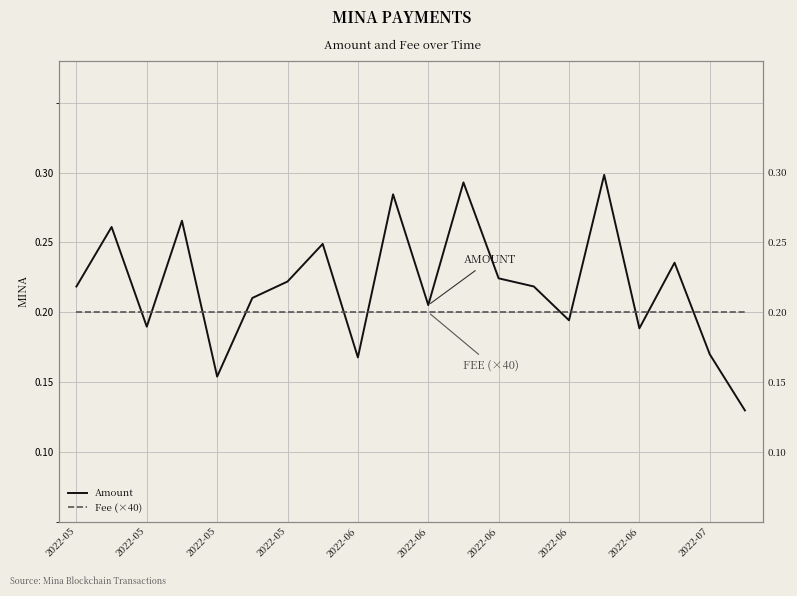

Count the Amount values in the range 0 to 1.

20